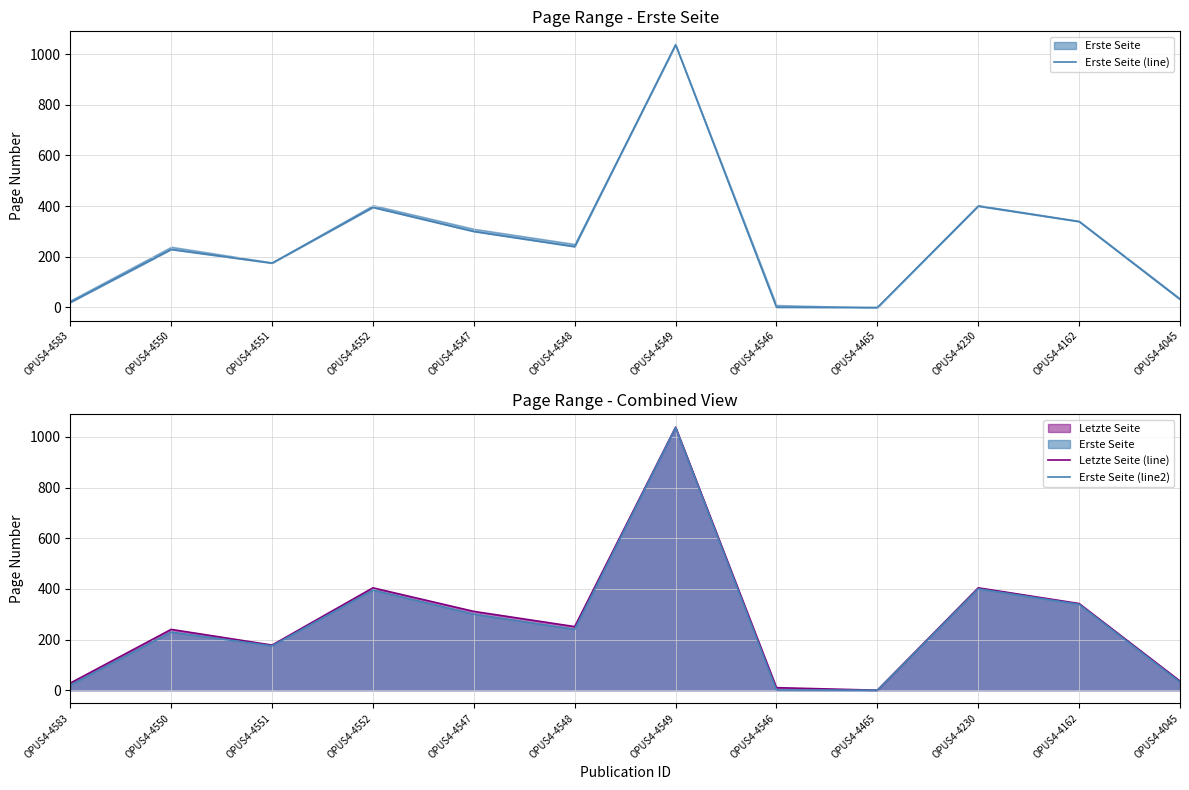

True or false: Erste Seite (line) and Erste Seite (line2) intersect in this chart.

False